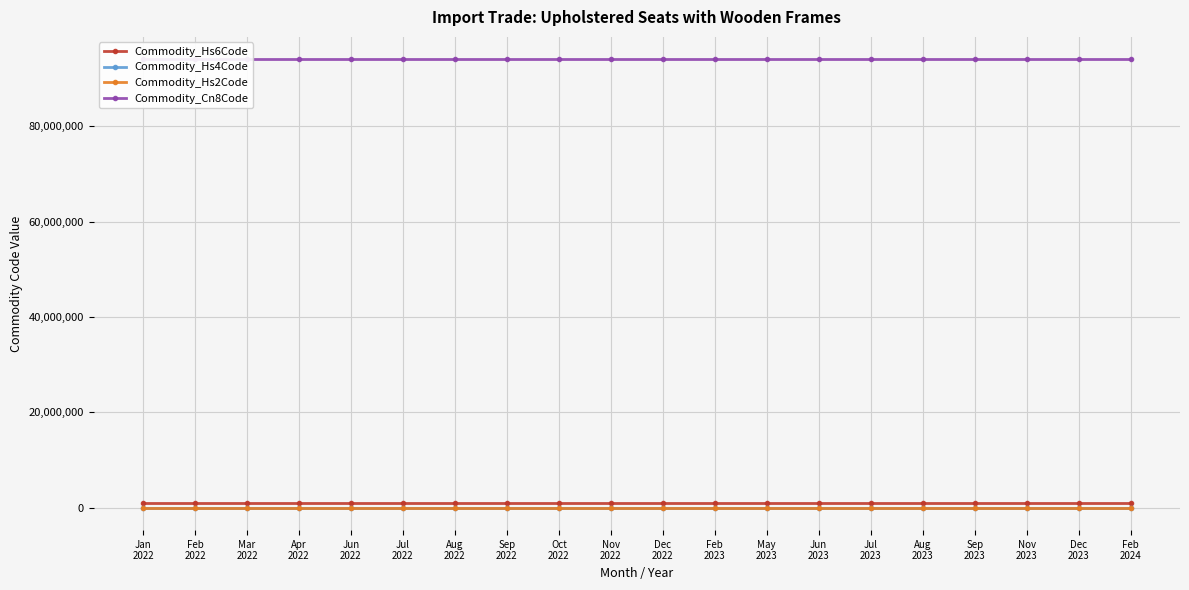

What is the approximate value of Commodity_Cn8Code at Feb
2024?

94016100